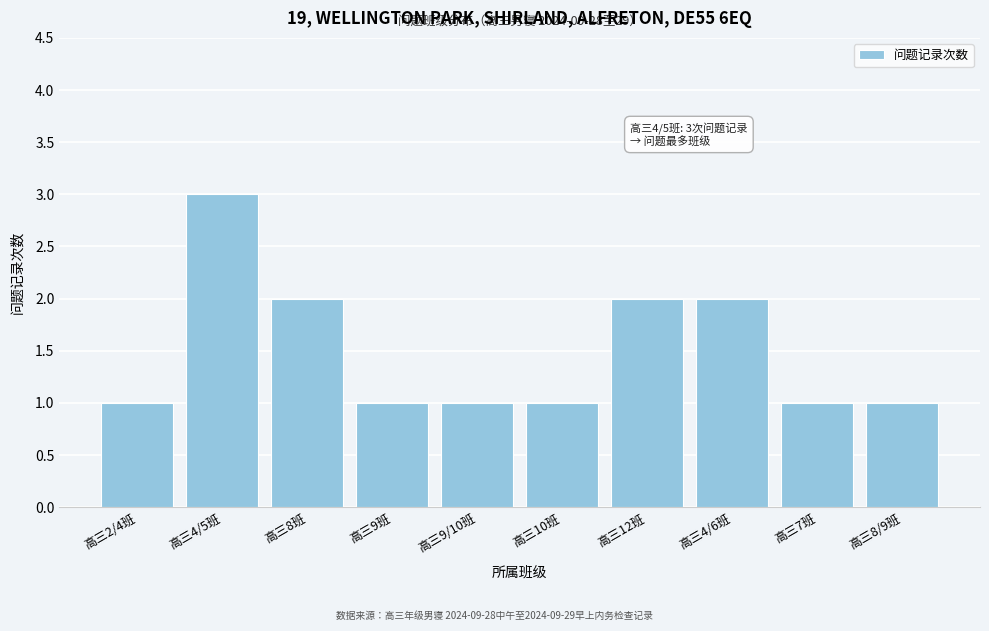

Reading right to left, what are all the values shown in this chart?

高三8/9班=1	高三7班=1	高三4/6班=2	高三12班=2	高三10班=1	高三9/10班=1	高三9班=1	高三8班=2	高三4/5班=3	高三2/4班=1